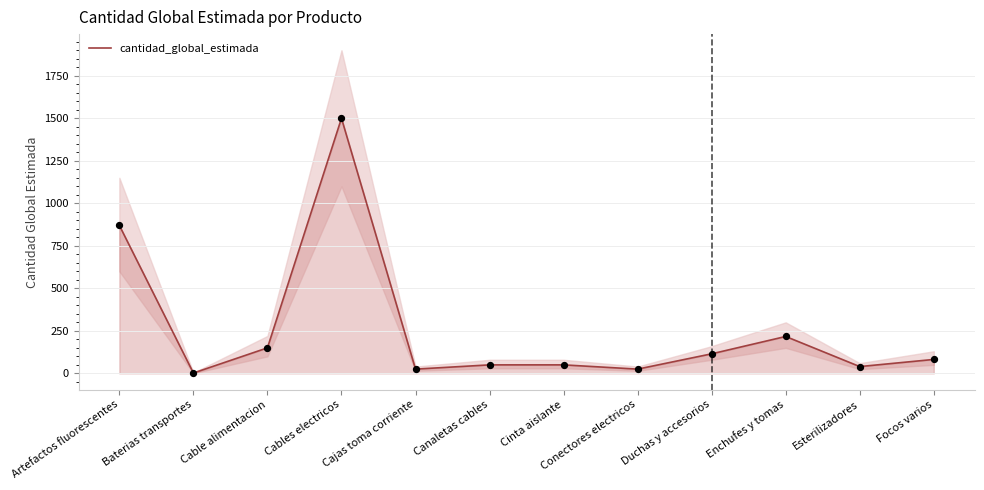

What is the change in value from Cajas toma corriente to Enchufes y tomas?

+192